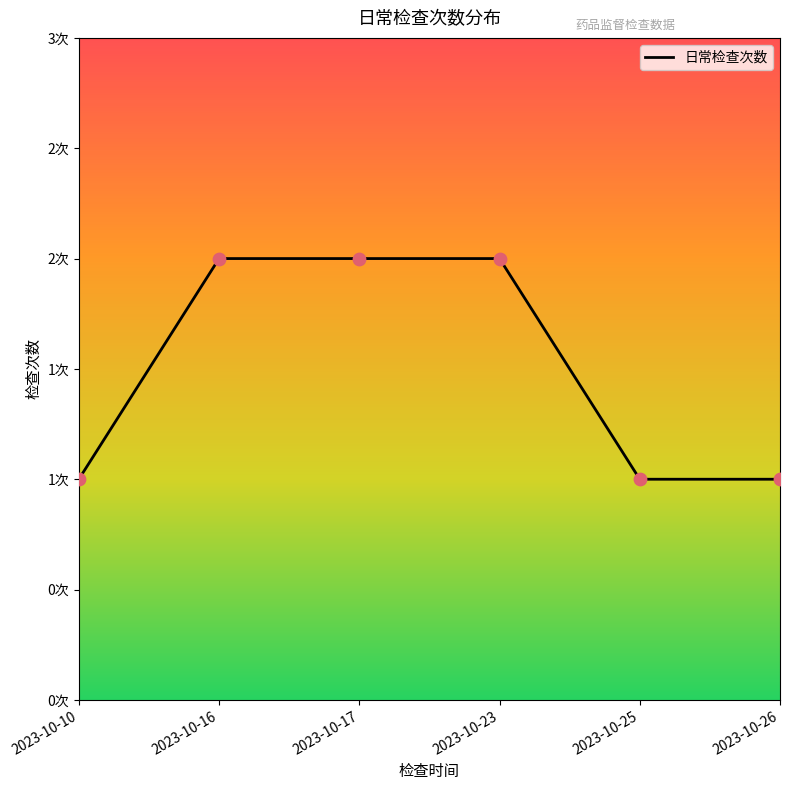

Between 2023-10-26 and 2023-10-25, which is larger?

2023-10-26